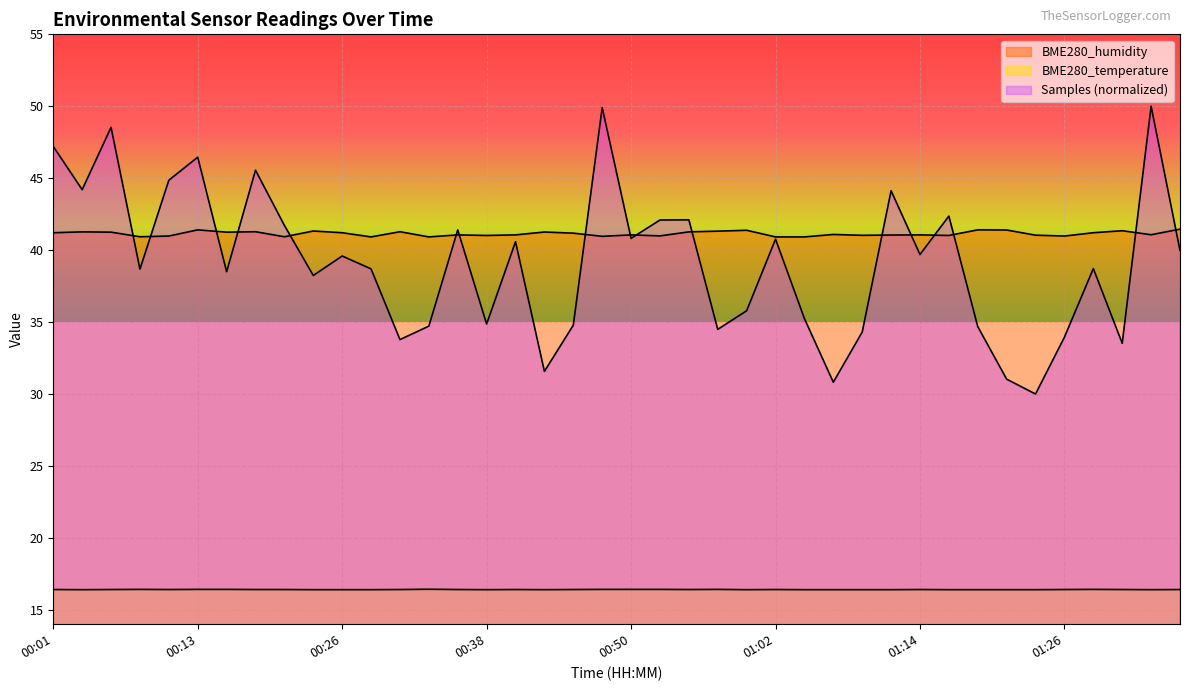

What is the sum of the BME280_temperature values at 01:29 and 01:33?

32.8